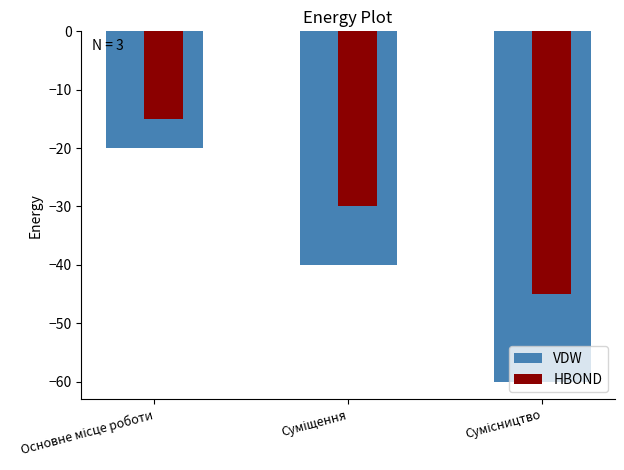

What is the difference between the maximum and minimum values in the VDW series?

40